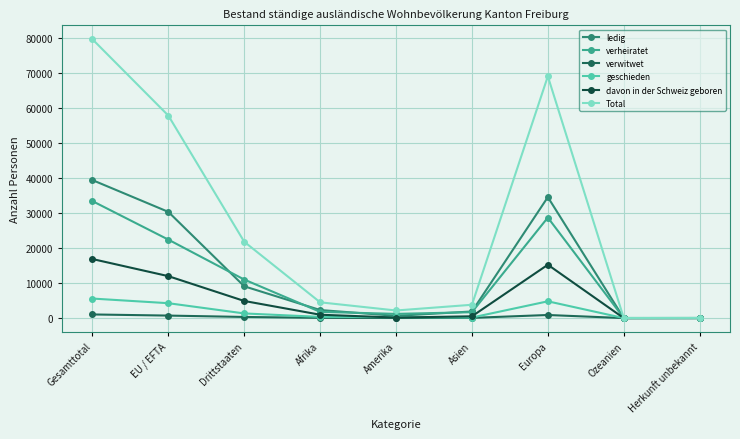

The verwitwet series shows 1040 at Gesamttotal. True or false?

True